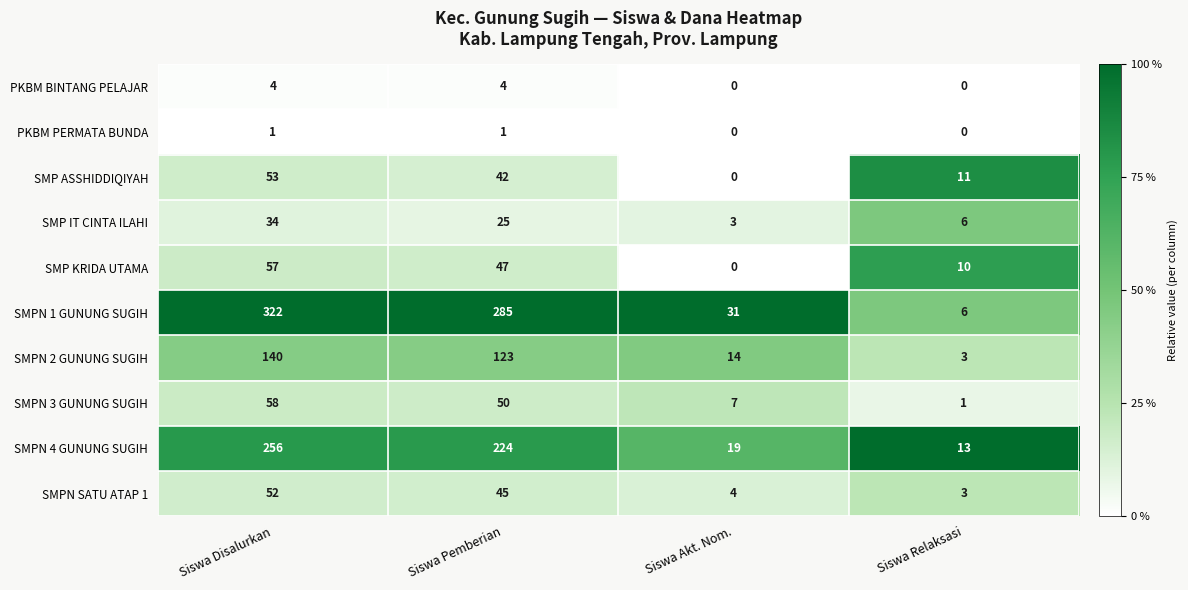

Which series has the largest total across all categories?

SMPN 1 GUNUNG SUGIH